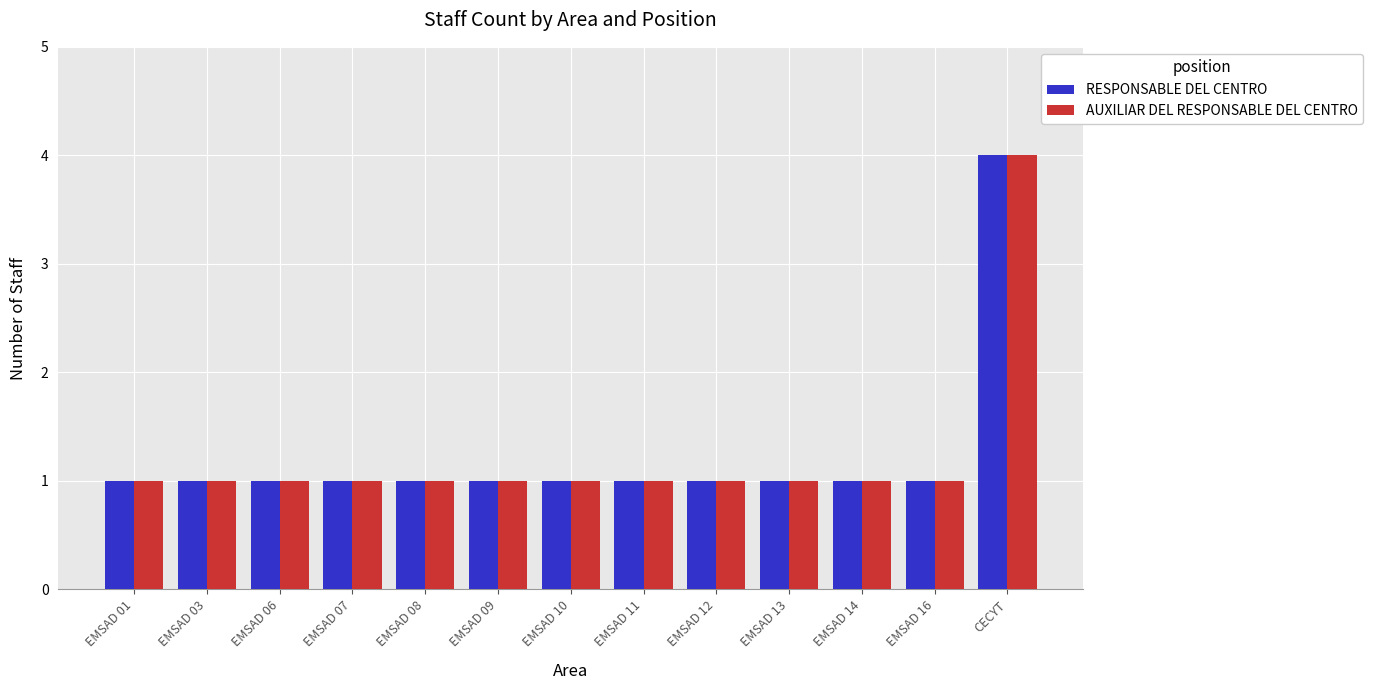

What is the label of the 3rd bar from the right?

EMSAD 14